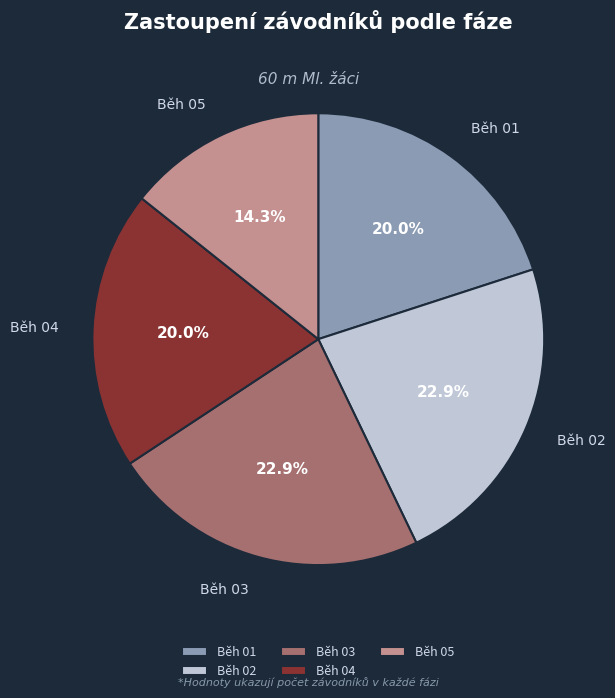

To the nearest percent, what is the difference between the largest and smallest slice percentages?

9%